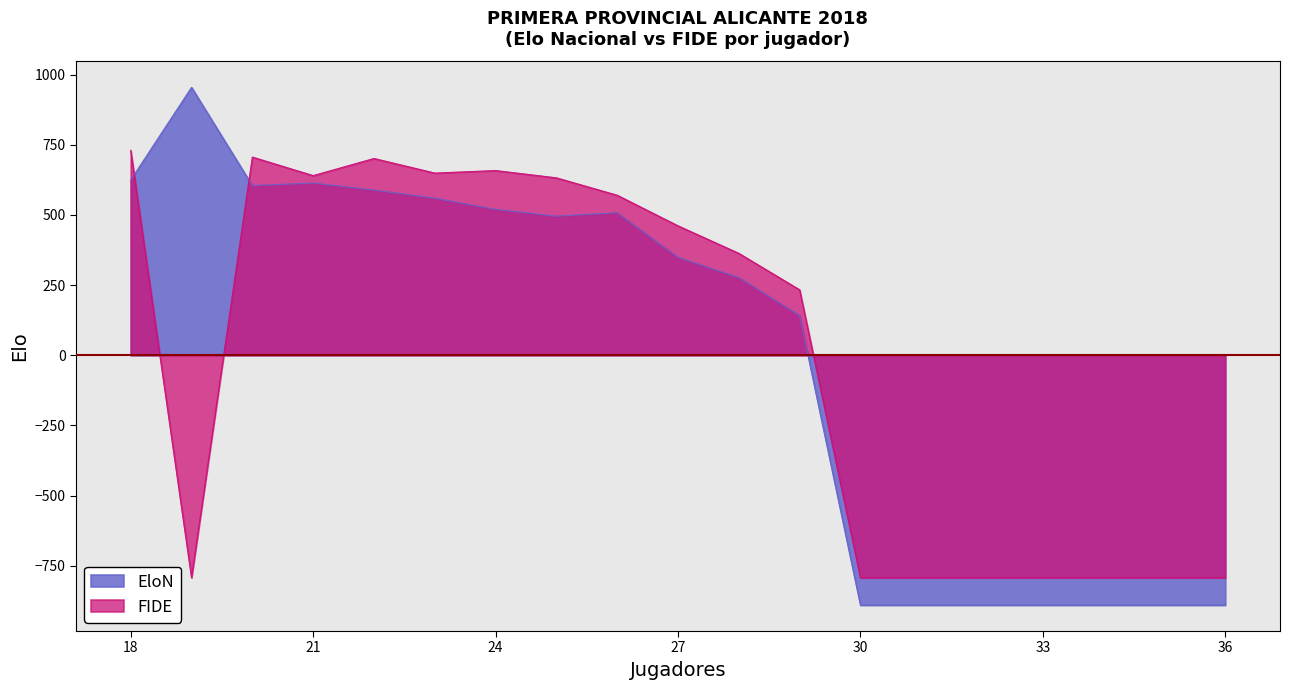

What is the maximum value for EloN?

954.5